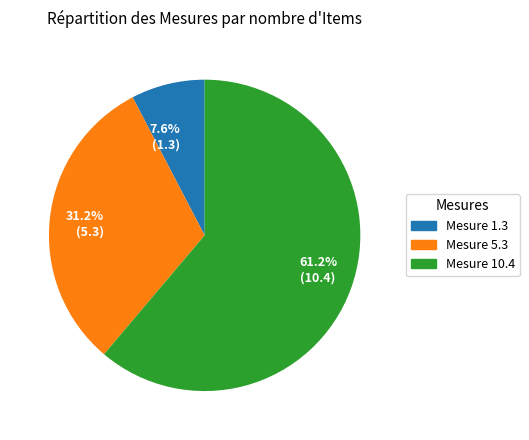

Which category has the smallest portion of the pie?

7.6% (1.3)